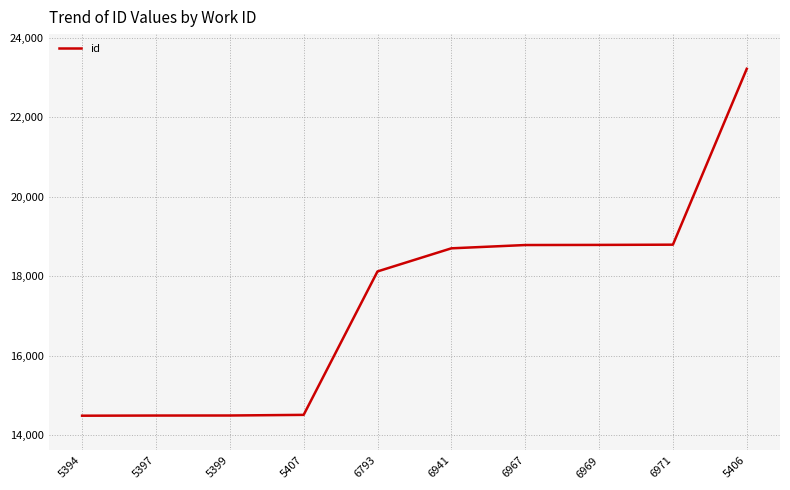

True or false: the data shows 23222 at 5406.

True